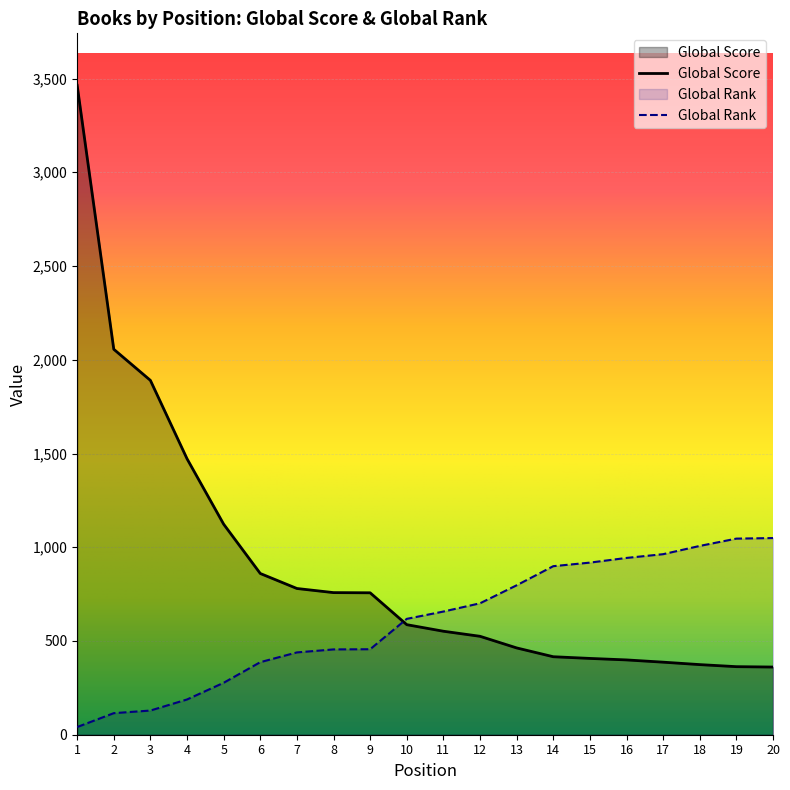

True or false: Global Score and Global Rank cross at least once.

True